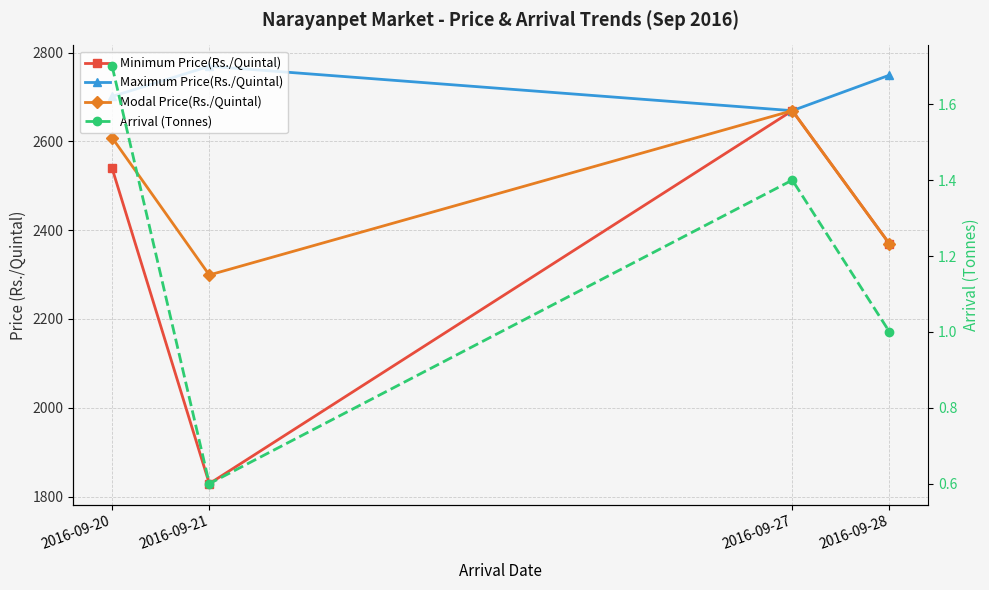

In Minimum Price(Rs./Quintal), how many points are lower than both neighbors (excluding endpoints)?

1